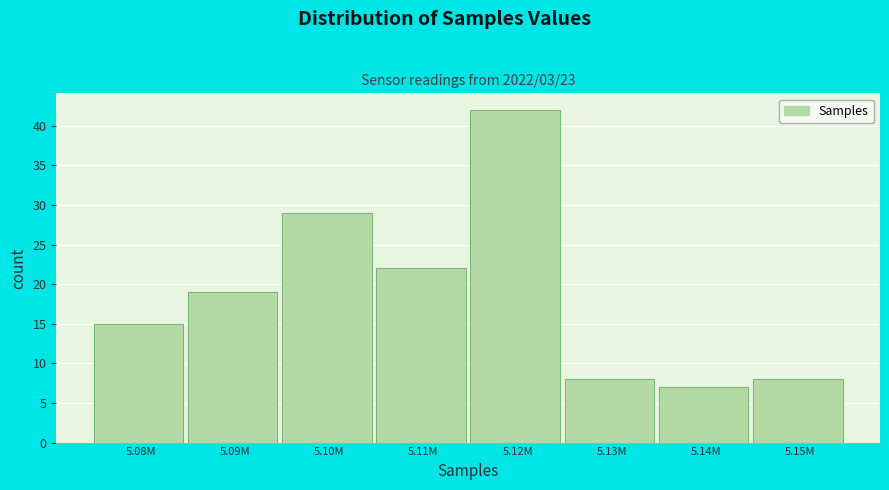

Reading right to left, extract all data points from this chart.

5.15M=8	5.14M=7	5.13M=8	5.12M=42	5.11M=22	5.10M=29	5.09M=19	5.08M=15